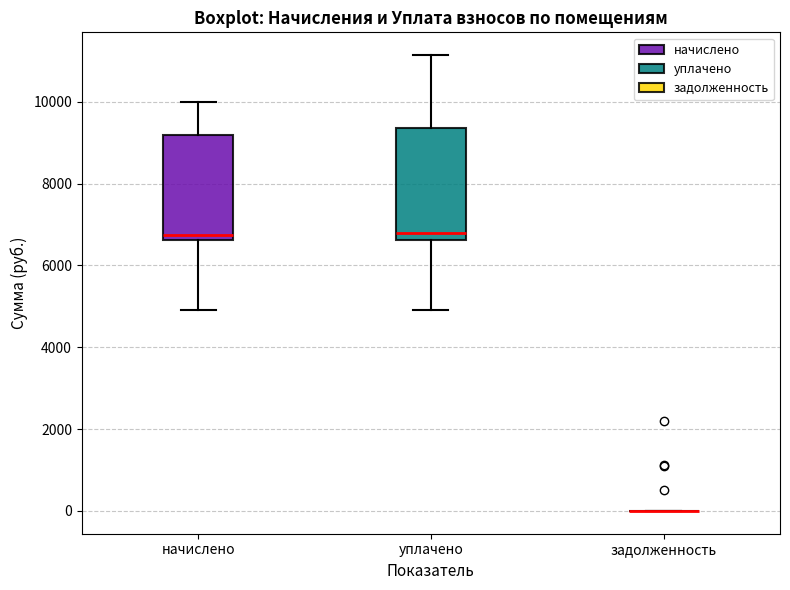

Reading left to right, transcribe this box plot: for each box, give where its median line is, the range the box spans, and where its two whiskers end, as read against the y-axis. The values are not printed on the chart, so give them approximately, as read against the axis.

начислено: median 6800, box 6600 to 9200, whiskers 5000 to 10000
уплачено: median 6800, box 6600 to 9400, whiskers 5000 to 11200
задолженность: box collapsed to a line at 0, whiskers 0 to 0